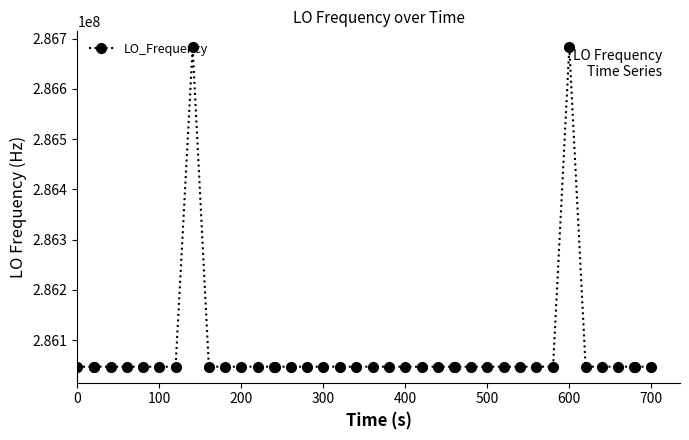

What is the difference between the maximum and minimum values?

635709.0